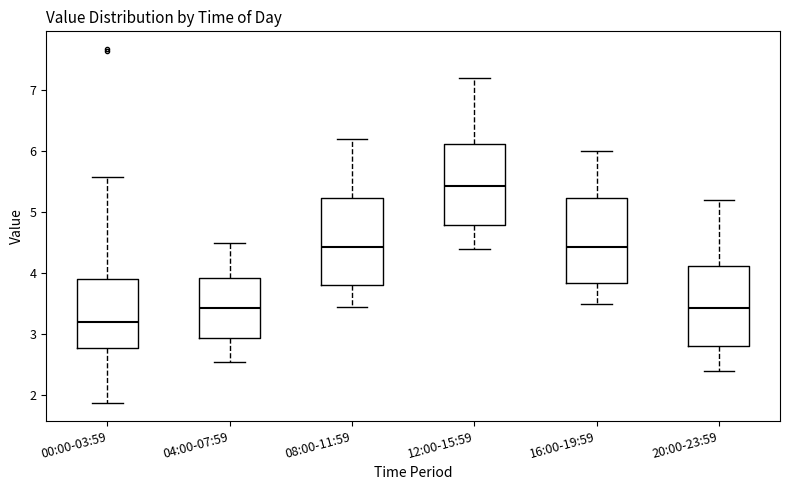

Which box's median line is the highest?

12:00-15:59